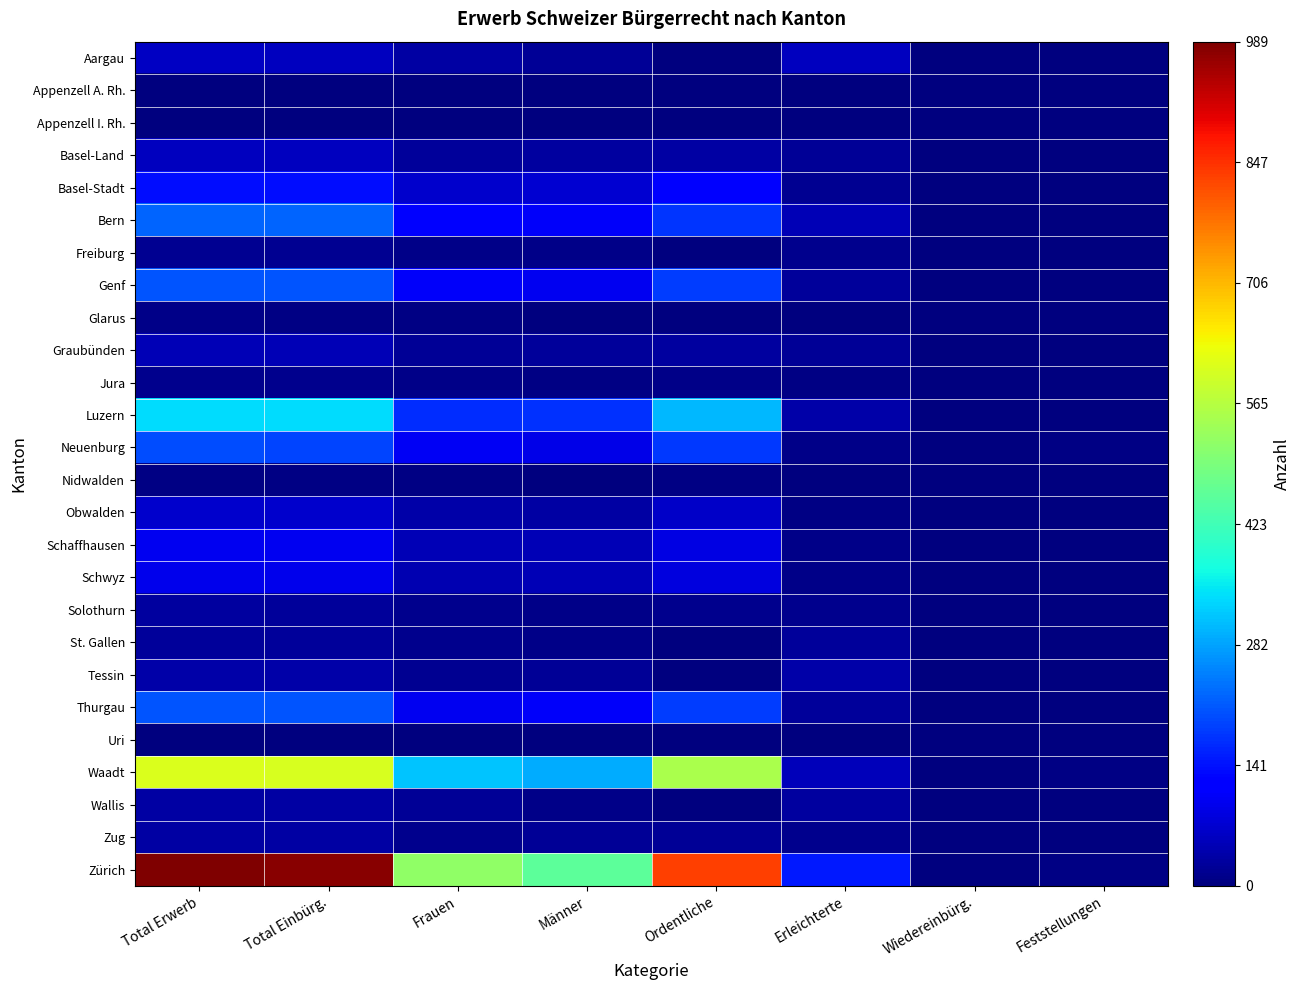

Reading right to left, extract all data points from this chart.

Aargau: Feststellungen=1	Wiedereinbürg.=0	Erleichterte=56	Ordentliche=1	Männer=23	Frauen=34	Total Einbürg.=57	Total Erwerb=60
Appenzell A. Rh.: Feststellungen=0	Wiedereinbürg.=0	Erleichterte=0	Ordentliche=1	Männer=1	Frauen=0	Total Einbürg.=1	Total Erwerb=1
Appenzell I. Rh.: Feststellungen=0	Wiedereinbürg.=0	Erleichterte=1	Ordentliche=0	Männer=1	Frauen=0	Total Einbürg.=1	Total Erwerb=1
Basel-Land: Feststellungen=0	Wiedereinbürg.=0	Erleichterte=23	Ordentliche=32	Männer=30	Frauen=25	Total Einbürg.=55	Total Erwerb=55
Basel-Stadt: Feststellungen=0	Wiedereinbürg.=0	Erleichterte=17	Ordentliche=120	Männer=70	Frauen=67	Total Einbürg.=137	Total Erwerb=137
Bern: Feststellungen=1	Wiedereinbürg.=0	Erleichterte=47	Ordentliche=174	Männer=108	Frauen=113	Total Einbürg.=221	Total Erwerb=224
Freiburg: Feststellungen=2	Wiedereinbürg.=0	Erleichterte=13	Ordentliche=3	Männer=8	Frauen=8	Total Einbürg.=16	Total Erwerb=18
Genf: Feststellungen=0	Wiedereinbürg.=0	Erleichterte=24	Ordentliche=183	Männer=99	Frauen=108	Total Einbürg.=207	Total Erwerb=207
Glarus: Feststellungen=3	Wiedereinbürg.=0	Erleichterte=3	Ordentliche=3	Männer=2	Frauen=4	Total Einbürg.=6	Total Erwerb=9
Graubünden: Feststellungen=0	Wiedereinbürg.=0	Erleichterte=22	Ordentliche=28	Männer=27	Frauen=23	Total Einbürg.=50	Total Erwerb=50
Jura: Feststellungen=0	Wiedereinbürg.=0	Erleichterte=5	Ordentliche=8	Männer=4	Frauen=9	Total Einbürg.=13	Total Erwerb=13
Luzern: Feststellungen=1	Wiedereinbürg.=0	Erleichterte=36	Ordentliche=302	Männer=170	Frauen=168	Total Einbürg.=338	Total Erwerb=339
Neuenburg: Feststellungen=7	Wiedereinbürg.=0	Erleichterte=11	Ordentliche=181	Männer=91	Frauen=101	Total Einbürg.=192	Total Erwerb=199
Nidwalden: Feststellungen=0	Wiedereinbürg.=0	Erleichterte=0	Ordentliche=5	Männer=1	Frauen=4	Total Einbürg.=5	Total Erwerb=5
Obwalden: Feststellungen=0	Wiedereinbürg.=0	Erleichterte=5	Ordentliche=64	Männer=34	Frauen=35	Total Einbürg.=69	Total Erwerb=69
Schaffhausen: Feststellungen=0	Wiedereinbürg.=0	Erleichterte=11	Ordentliche=87	Männer=48	Frauen=50	Total Einbürg.=98	Total Erwerb=98
Schwyz: Feststellungen=0	Wiedereinbürg.=0	Erleichterte=11	Ordentliche=83	Männer=48	Frauen=46	Total Einbürg.=94	Total Erwerb=94
Solothurn: Feststellungen=3	Wiedereinbürg.=0	Erleichterte=12	Ordentliche=14	Männer=11	Frauen=15	Total Einbürg.=26	Total Erwerb=29
St. Gallen: Feststellungen=0	Wiedereinbürg.=1	Erleichterte=24	Ordentliche=0	Männer=10	Frauen=15	Total Einbürg.=25	Total Erwerb=25
Tessin: Feststellungen=0	Wiedereinbürg.=0	Erleichterte=37	Ordentliche=1	Männer=20	Frauen=18	Total Einbürg.=38	Total Erwerb=38
Thurgau: Feststellungen=1	Wiedereinbürg.=0	Erleichterte=24	Ordentliche=182	Männer=107	Frauen=99	Total Einbürg.=206	Total Erwerb=207
Uri: Feststellungen=0	Wiedereinbürg.=0	Erleichterte=2	Ordentliche=0	Männer=1	Frauen=1	Total Einbürg.=2	Total Erwerb=2
Waadt: Feststellungen=5	Wiedereinbürg.=0	Erleichterte=54	Ordentliche=550	Männer=291	Frauen=313	Total Einbürg.=604	Total Erwerb=609
Wallis: Feststellungen=0	Wiedereinbürg.=0	Erleichterte=29	Ordentliche=2	Männer=9	Frauen=22	Total Einbürg.=31	Total Erwerb=31
Zug: Feststellungen=0	Wiedereinbürg.=0	Erleichterte=13	Ordentliche=21	Männer=20	Frauen=14	Total Einbürg.=34	Total Erwerb=34
Zürich: Feststellungen=6	Wiedereinbürg.=0	Erleichterte=149	Ordentliche=831	Männer=459	Frauen=521	Total Einbürg.=980	Total Erwerb=989